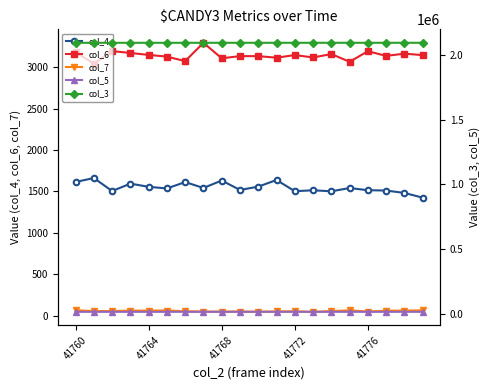

What is the difference between the maximum and second lowest values in the col_3 series?

203